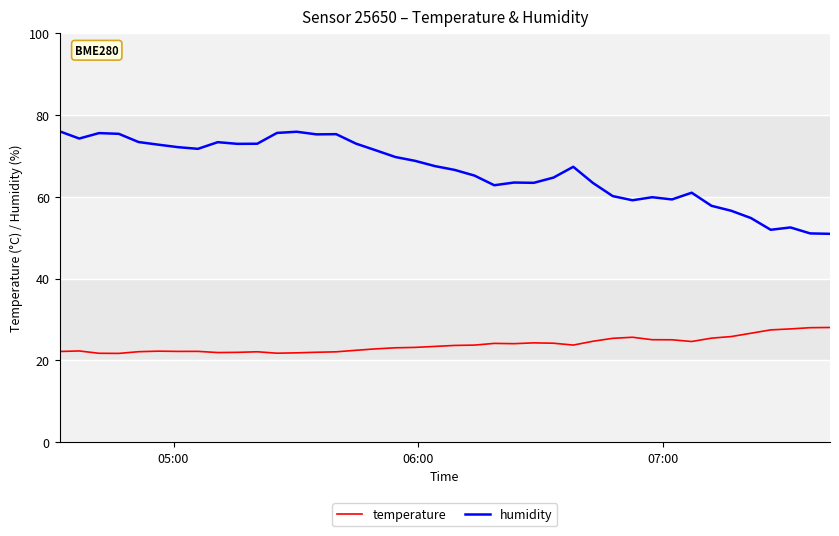

Which series has the largest total across all categories?

humidity